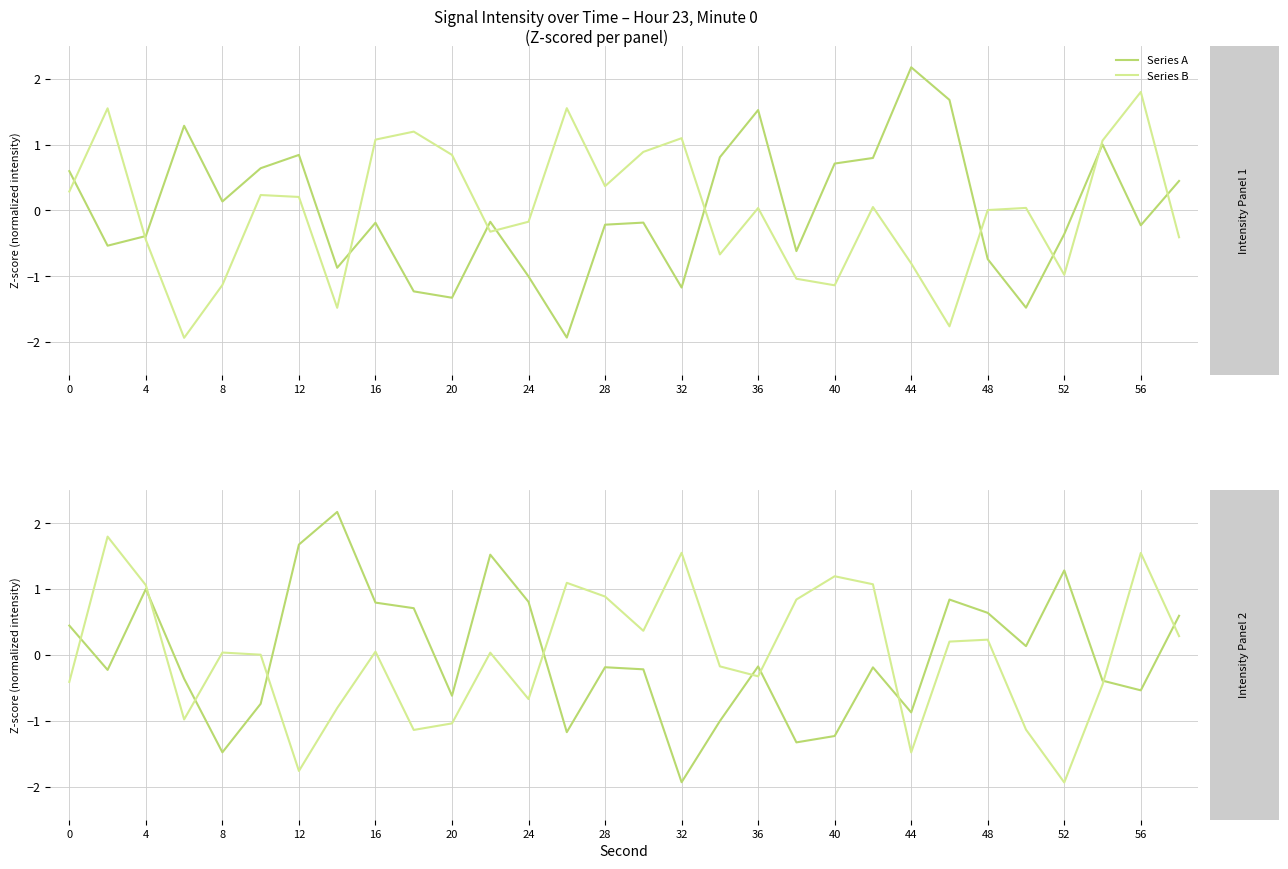

What is the difference between the highest and lowest values at 20?

0.7